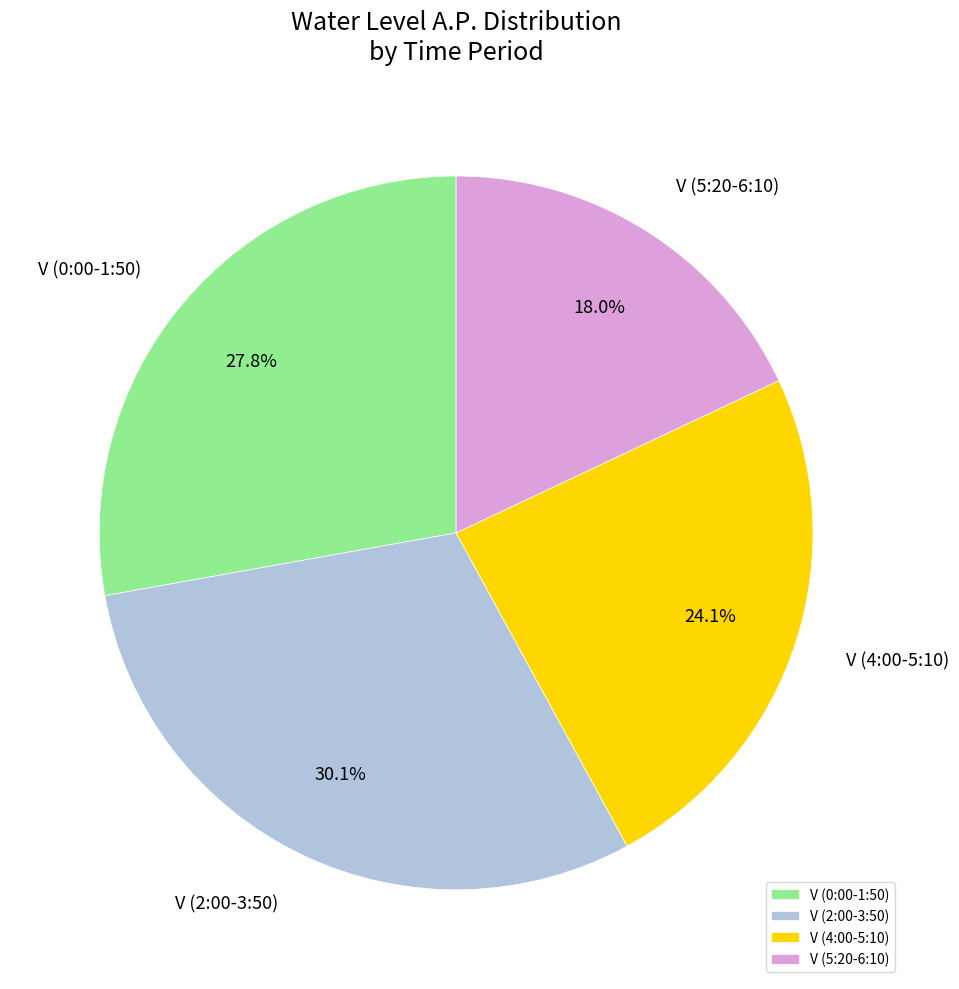

What percentage do V (2:00-3:50) and V (5:20-6:10) together represent?

48.1%